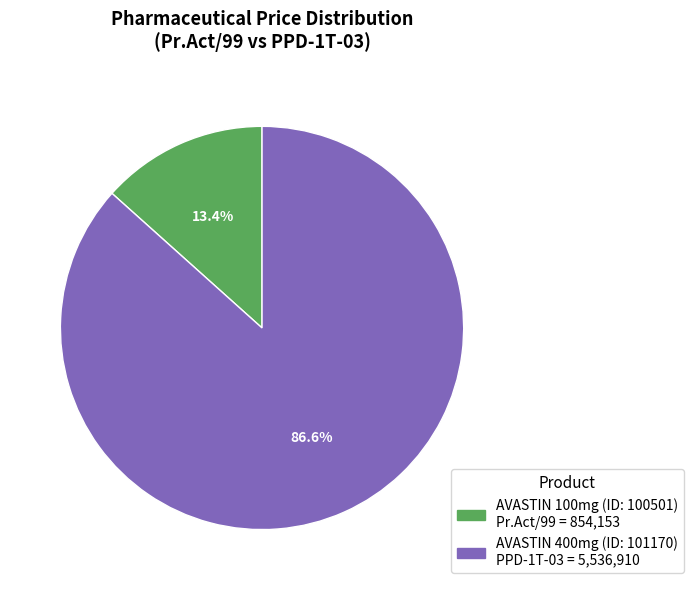

Does any single category account for the majority?

Yes